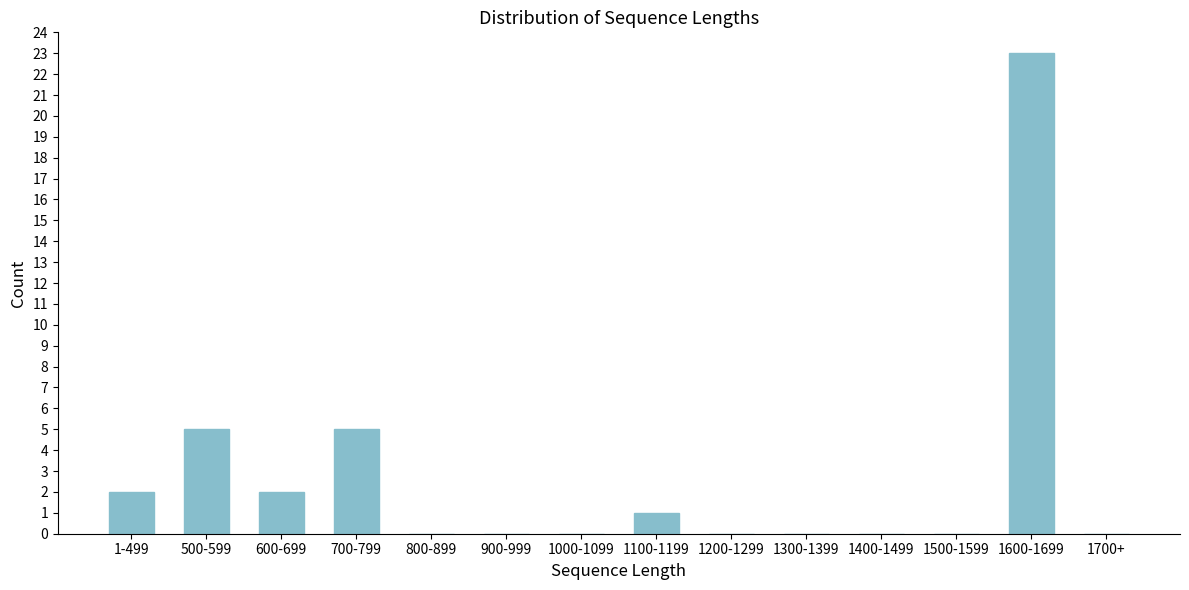

Reading right to left, extract all data points from this chart.

1700+=0	1600-1699=23	1500-1599=0	1400-1499=0	1300-1399=0	1200-1299=0	1100-1199=1	1000-1099=0	900-999=0	800-899=0	700-799=5	600-699=2	500-599=5	1-499=2